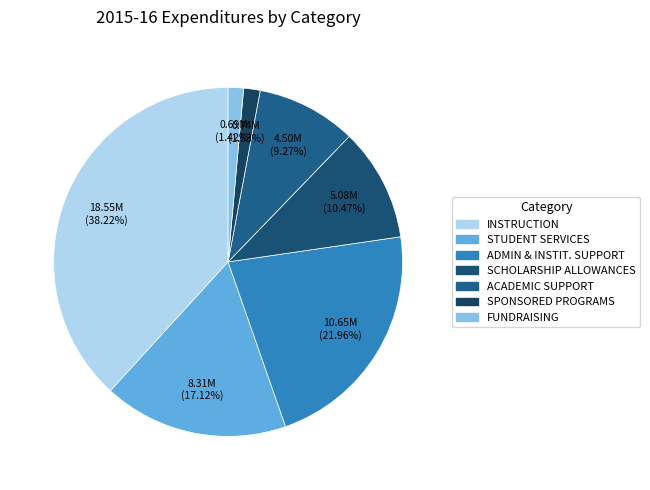

How many segments does this pie chart have?

7